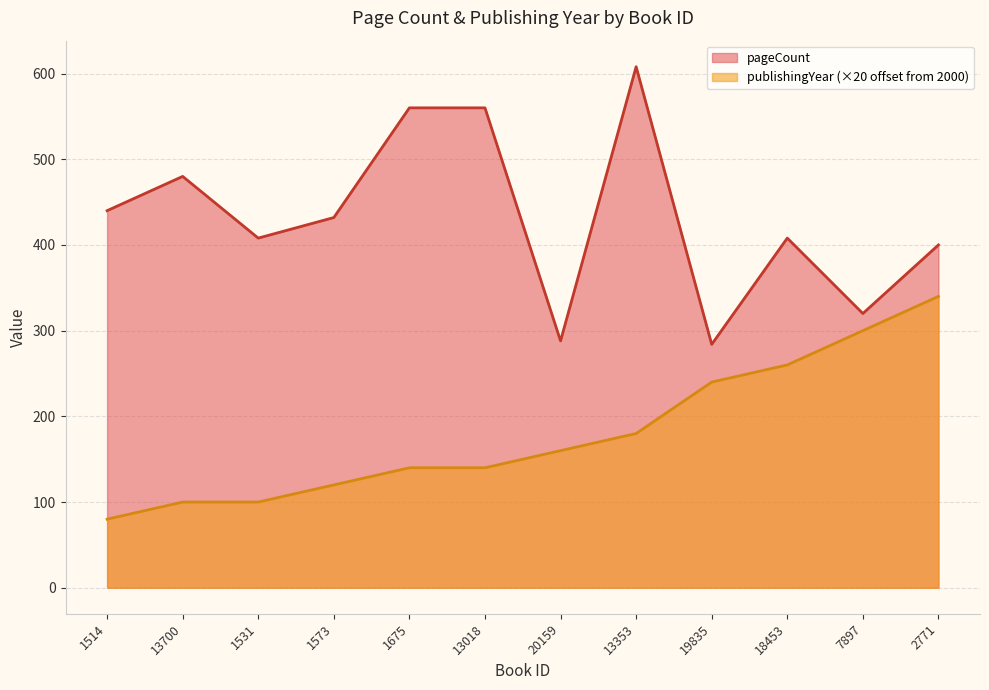

Where is publishingYear nearest to the value 210?

13353